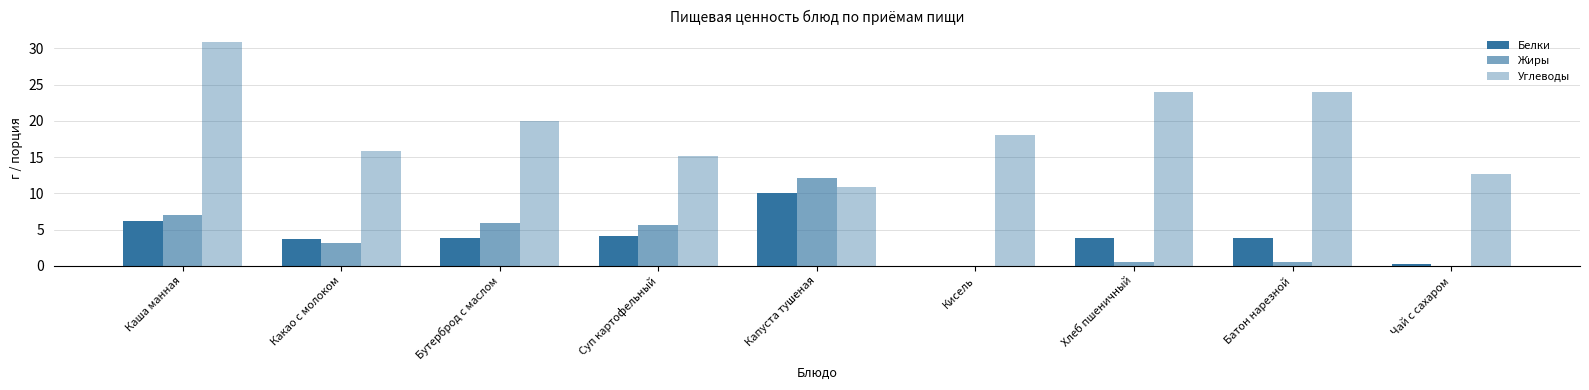

What is the difference between the maximum and second lowest values in the Жиры series?

12.2